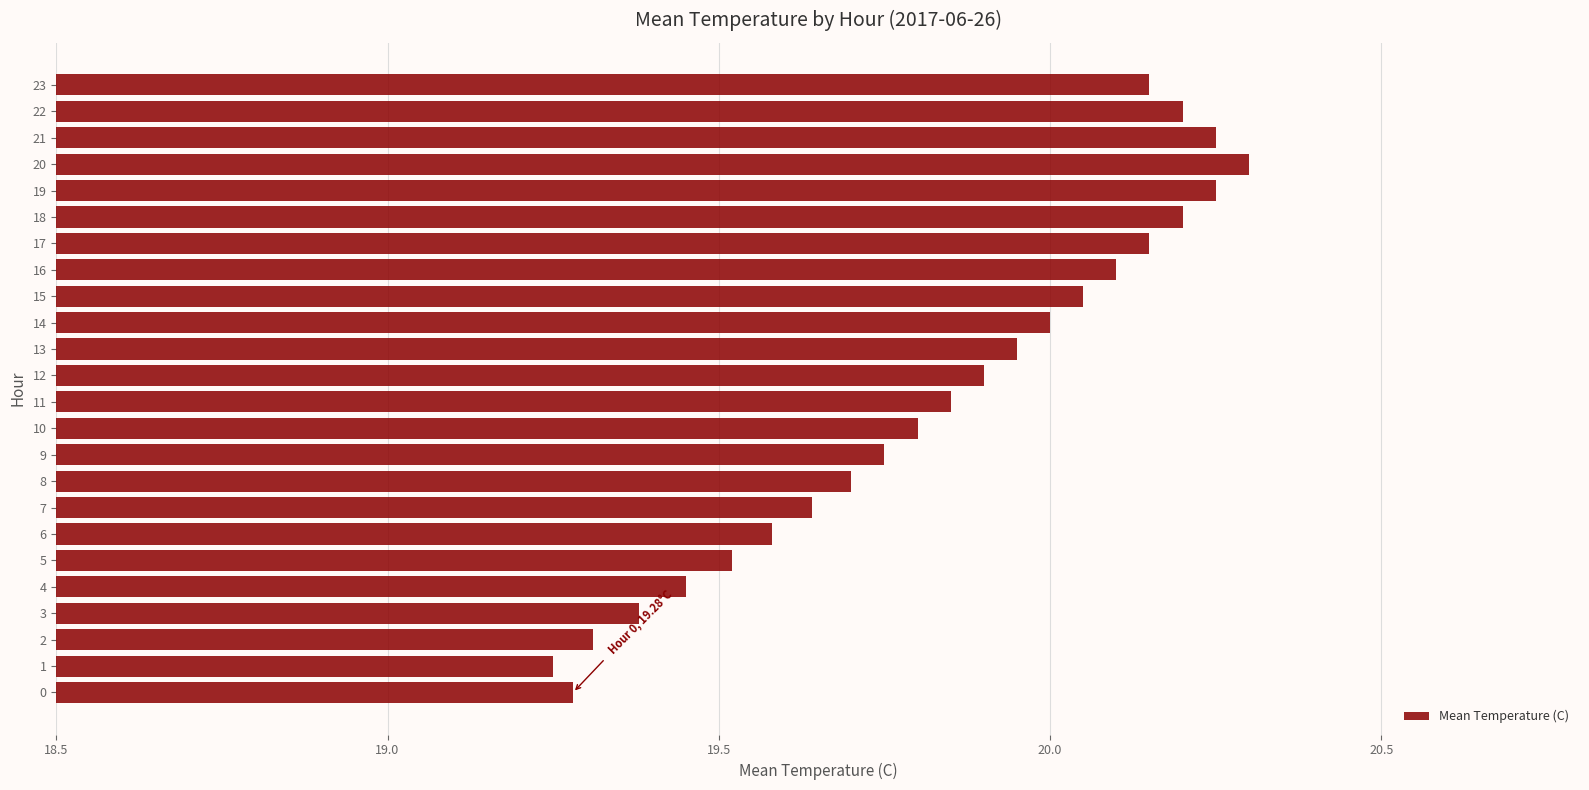

What is the maximum value shown in the chart?

20.3